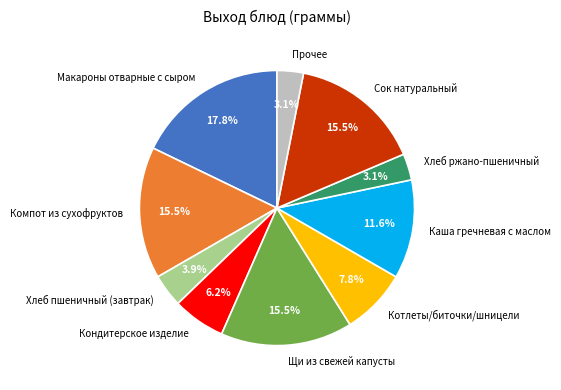

Is there any slice that represents more than half of the pie?

No